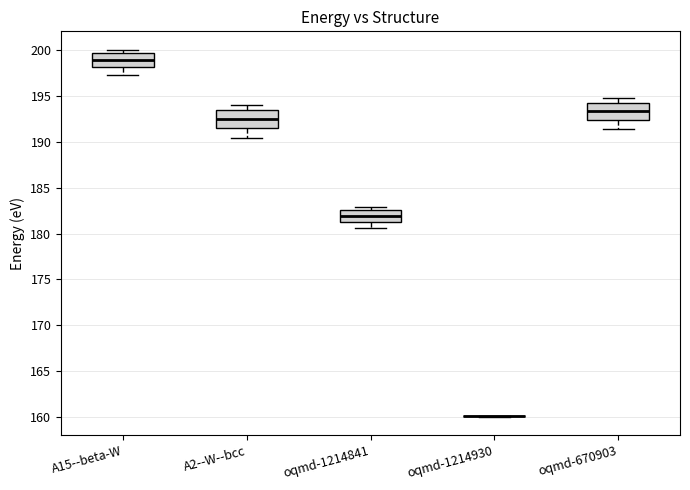

Where does the median line of the box for A15--beta-W sit on the y-axis? The values are not printed on the chart, so give them approximately, as read against the axis.

199.0